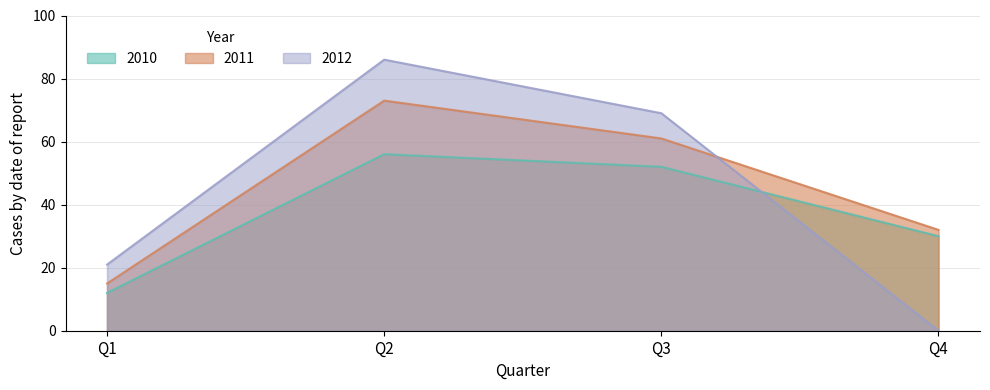

Does the chart display data point markers on the line(s)?

No